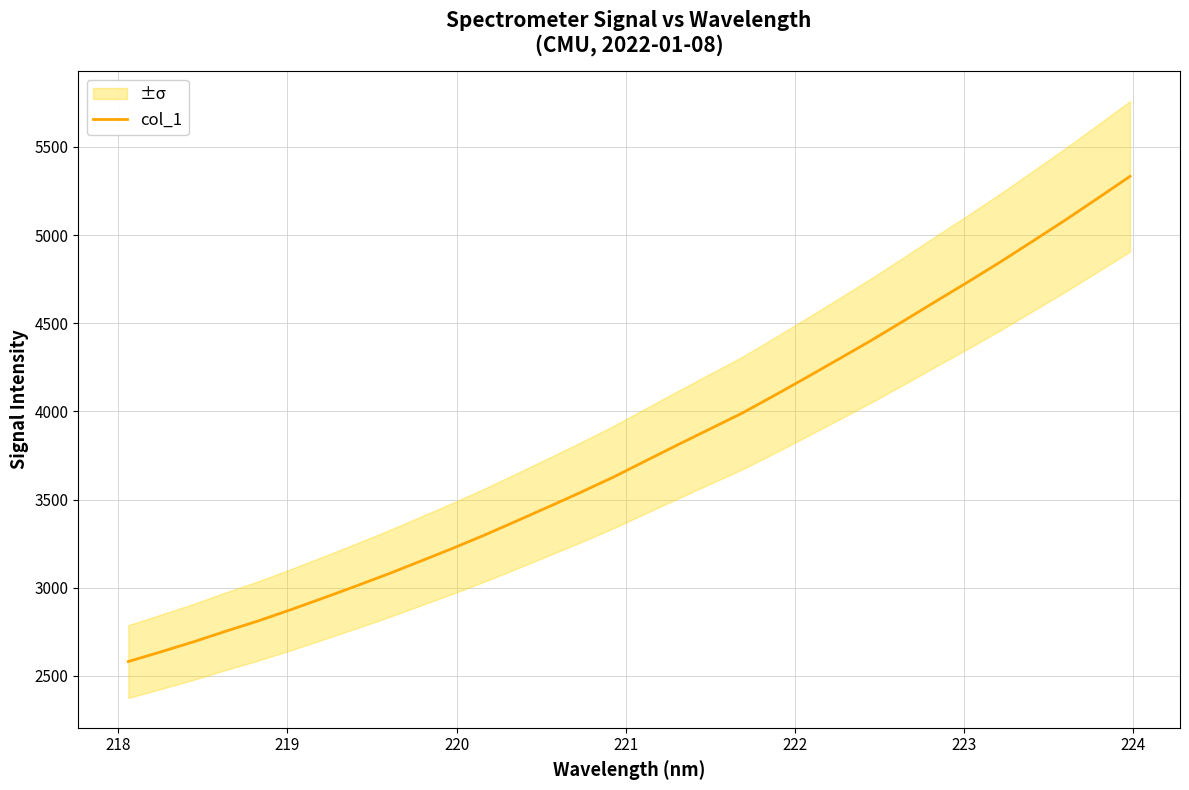

What is the maximum value shown in the chart?

5332.5